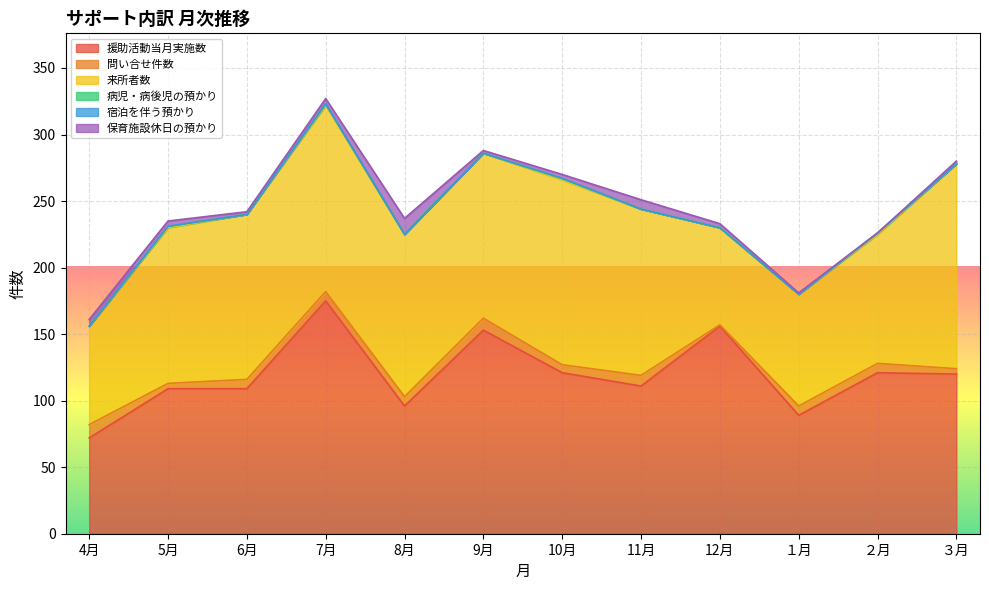

At how many categories does at least one series exceed 79?

11